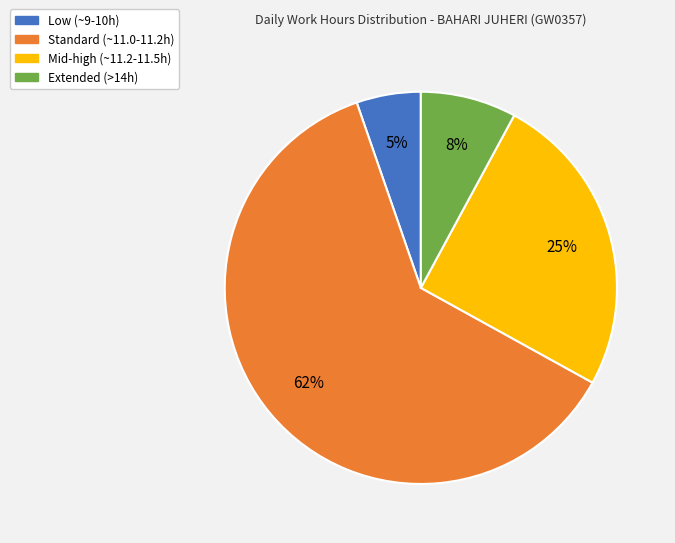

Does any single category account for the majority?

Yes